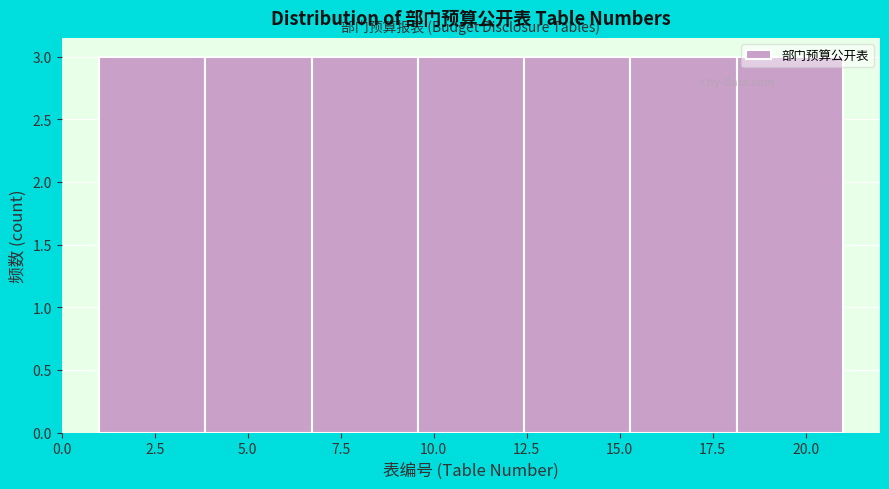

Reading left to right, list every bar in this chart as the range it spans on the x-axis followed by its height. Neither the bar edges nor the heights are printed on the chart, so give them approximately, as read against the axes.

1.0 to 4.0: 3
4.0 to 6.5: 3
6.5 to 9.5: 3
9.5 to 12.5: 3
12.5 to 15.5: 3
15.5 to 18.0: 3
18.0 to 21.0: 3